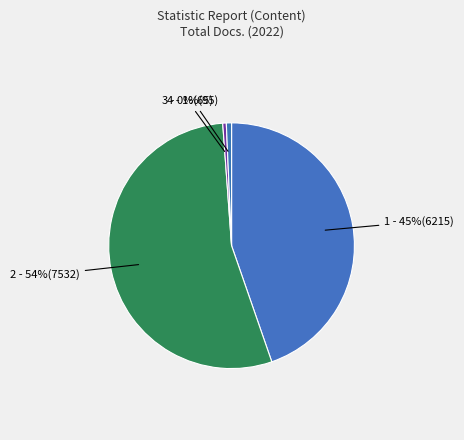

How many segments does this pie chart have?

4